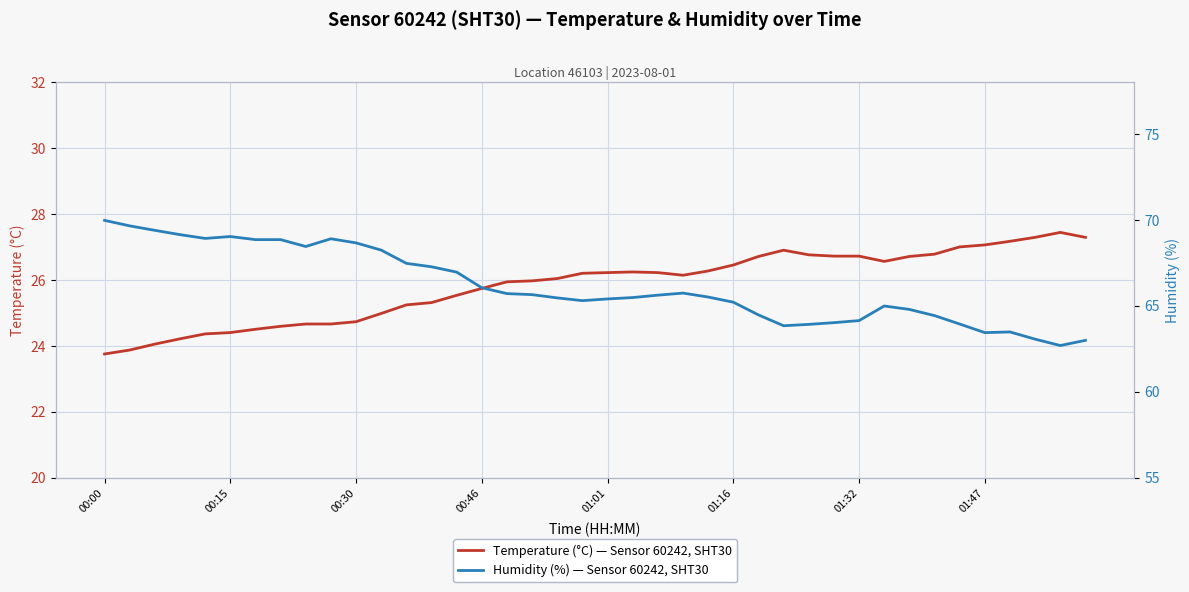

True or false: Temperature (°C) — Sensor 60242, SHT30 has a value of 23.8 at 00:00.

True